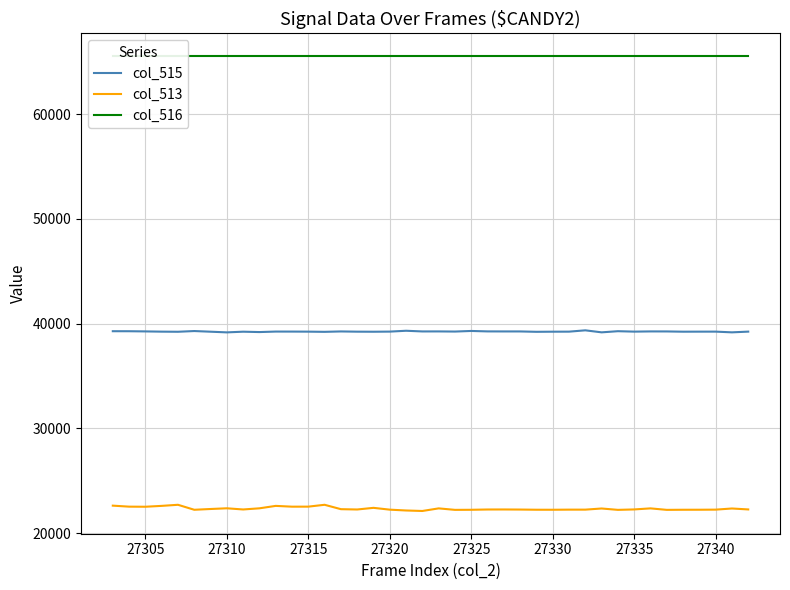

True or false: col_515 and col_513 cross at least once.

False